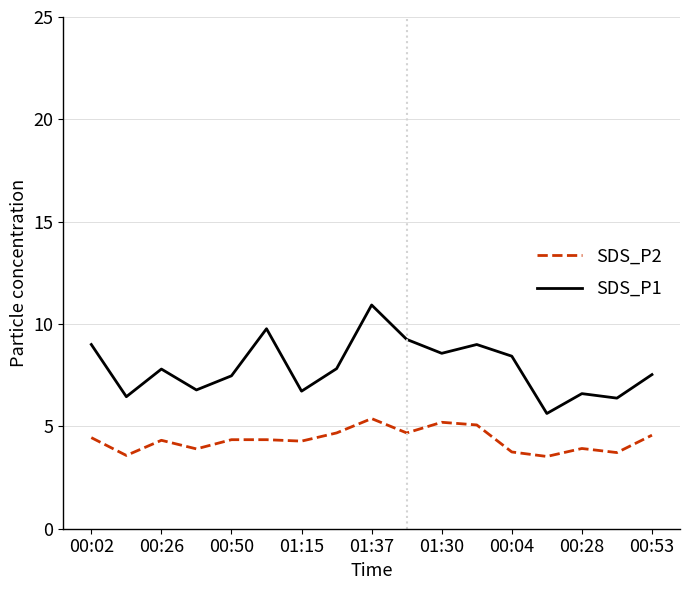

Rank the series by their maximum value, from lowest to highest.

SDS_P2, SDS_P1